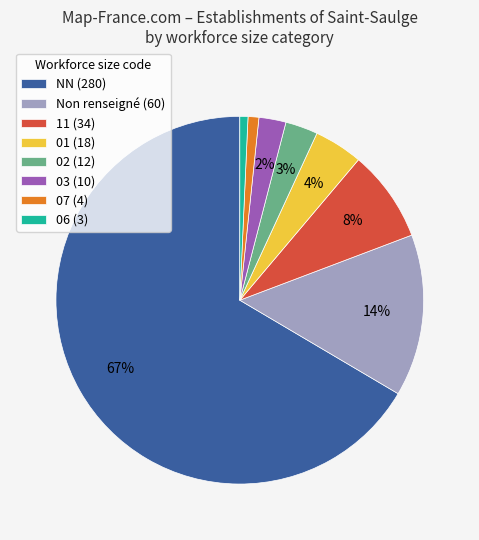

What percentage is the NN (280) slice, to the nearest percent?

67%